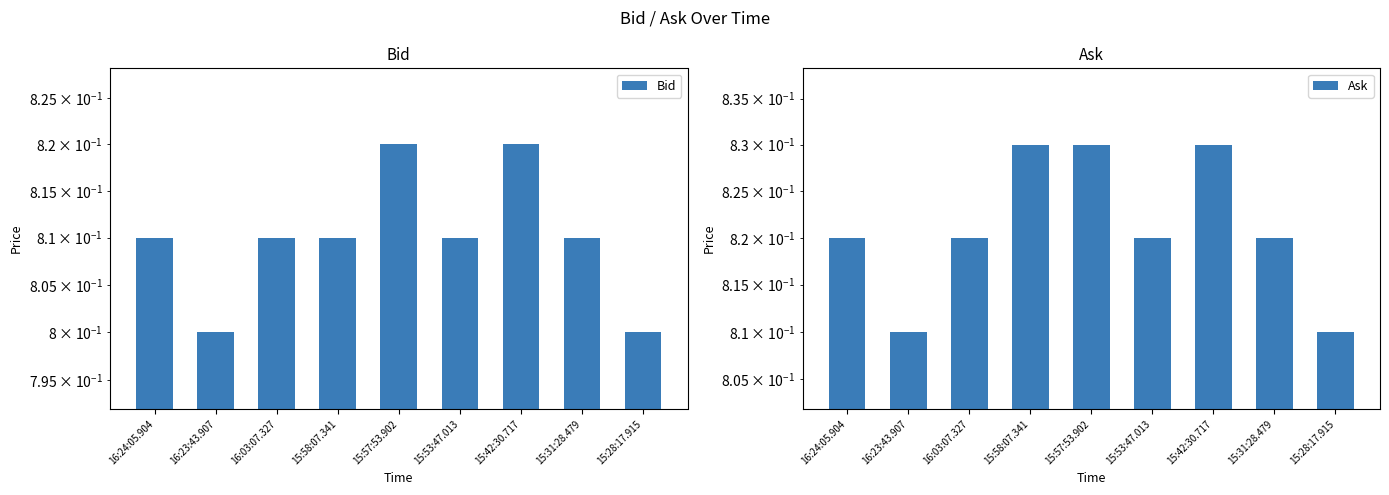

Rank the series at 15:31:28.479 from highest to lowest value.

Ask, Bid